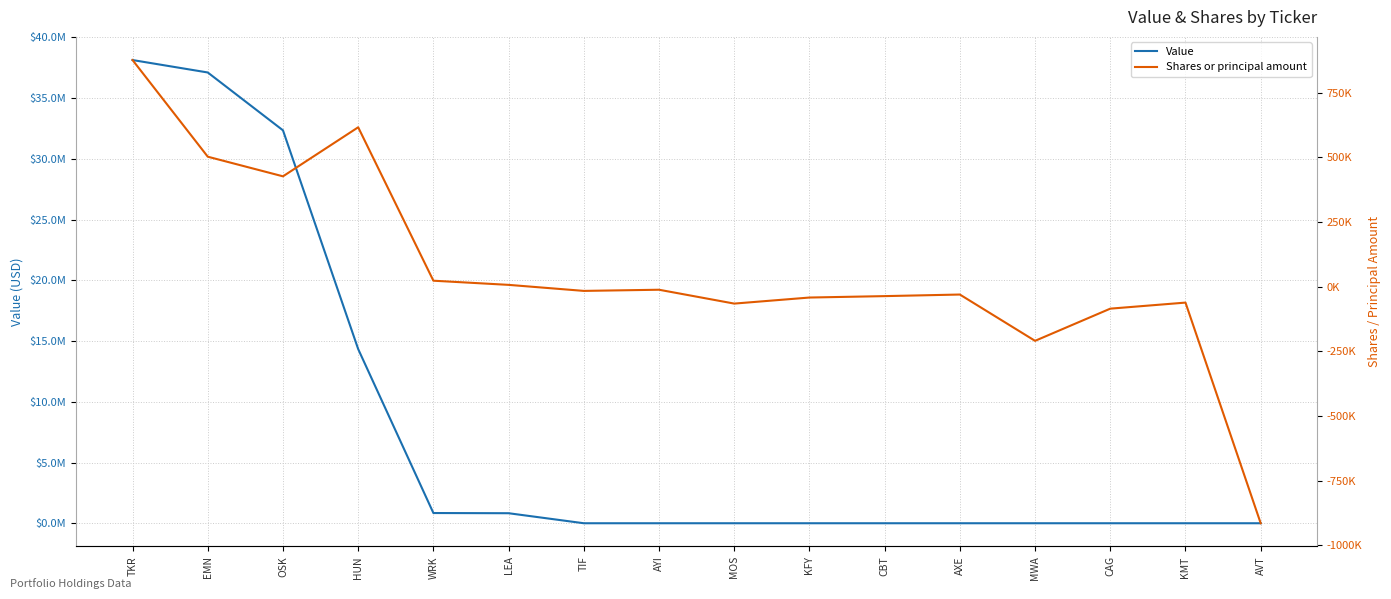

What are all the series names shown in the legend?

Value, Shares or principal amount